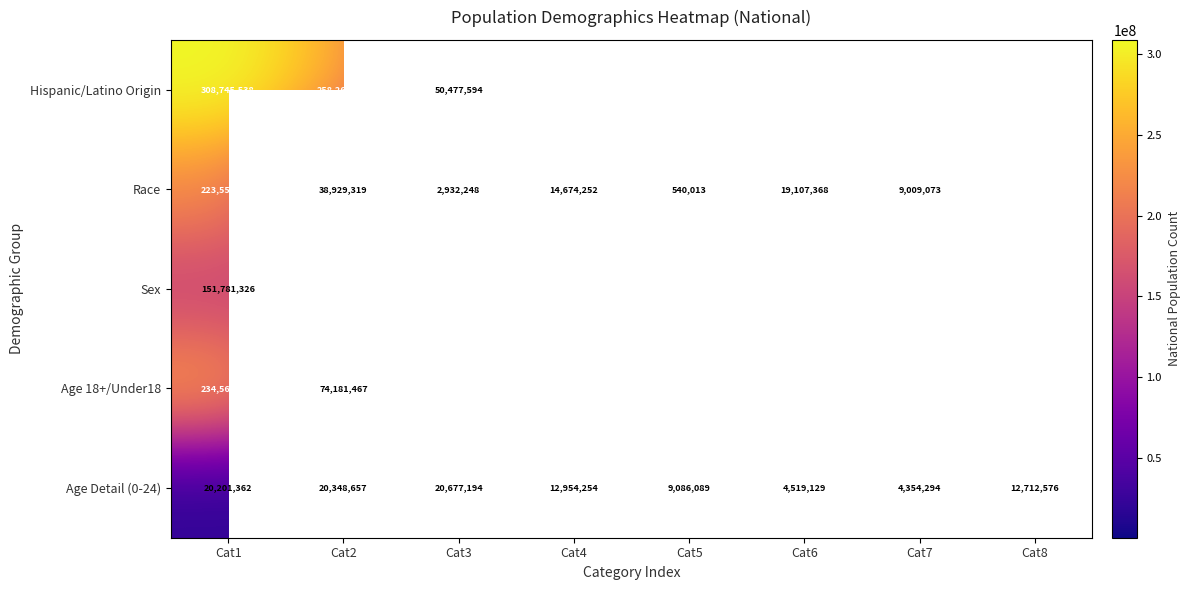

At which category is the sum across all series the highest?

Cat1